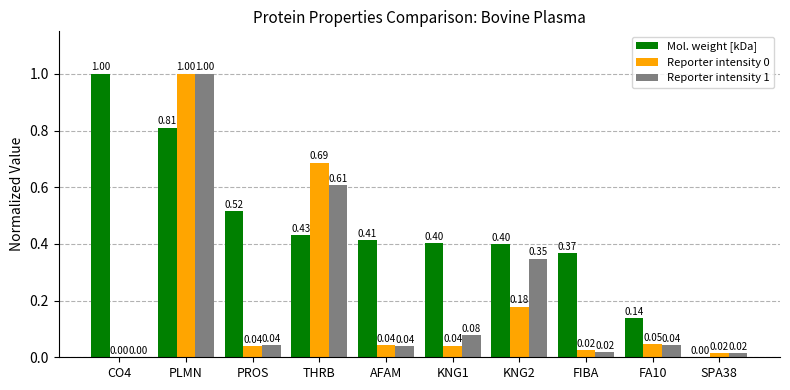

At which category is the sum across all series the highest?

PLMN